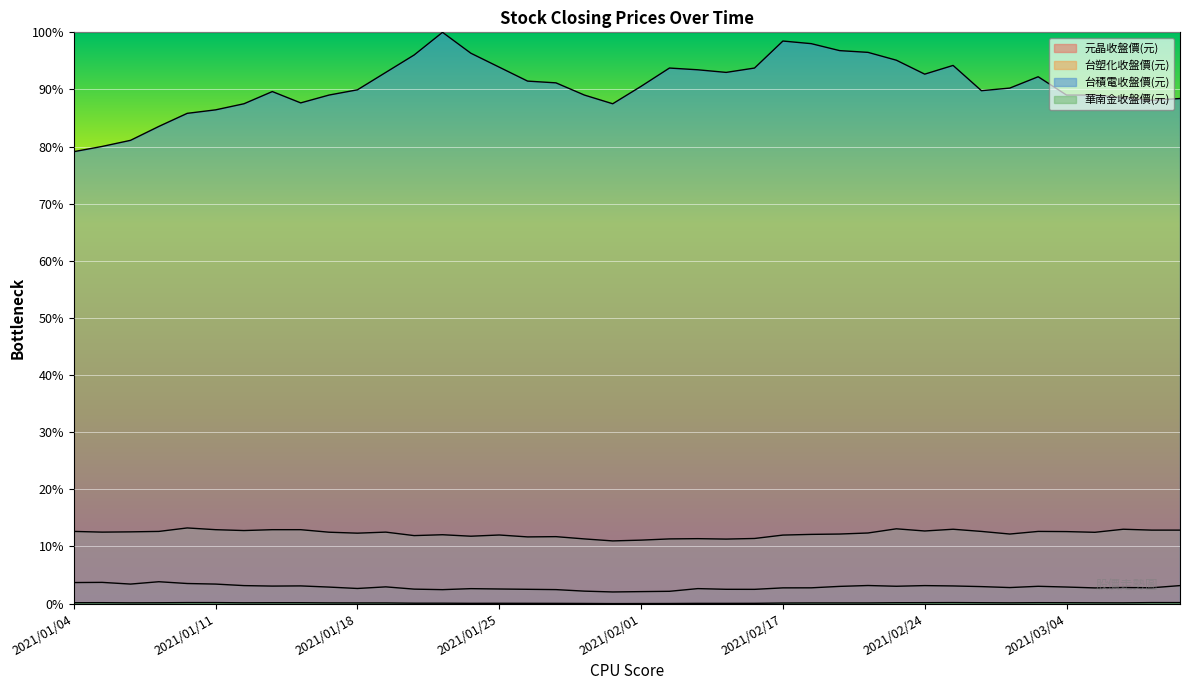

List the series in order of their peak value, highest first.

台積電收盤價(元), 台塑化收盤價(元), 元晶收盤價(元), 華南金收盤價(元)